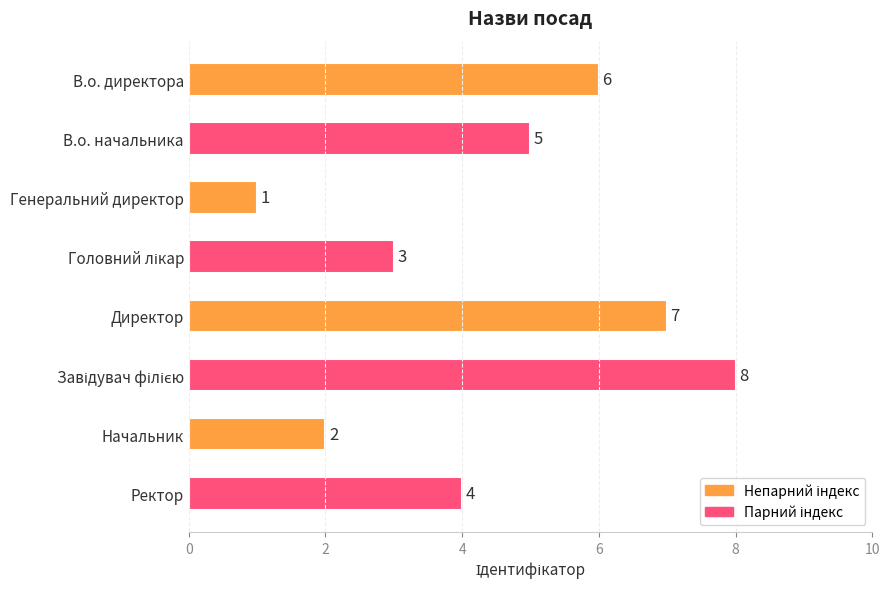

The chart shows a value of 11 at Директор. True or false?

False